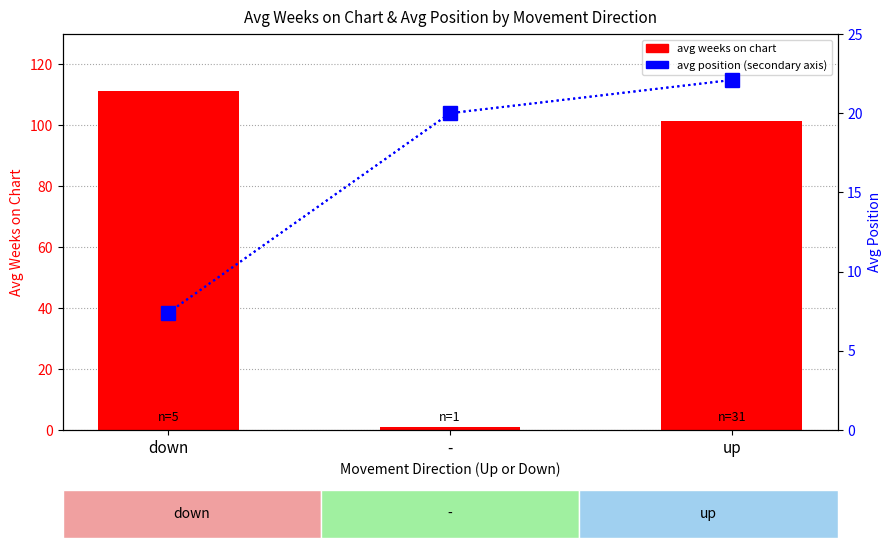

What position from the right is down?

3